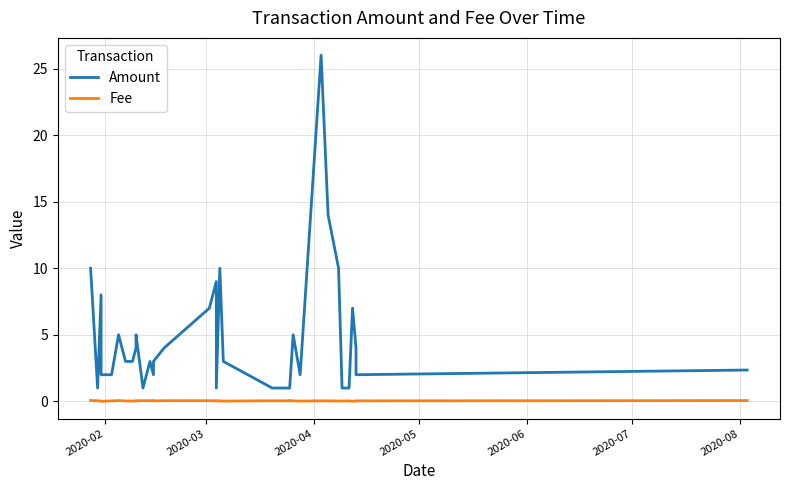

True or false: Amount and Fee cross at least once.

False